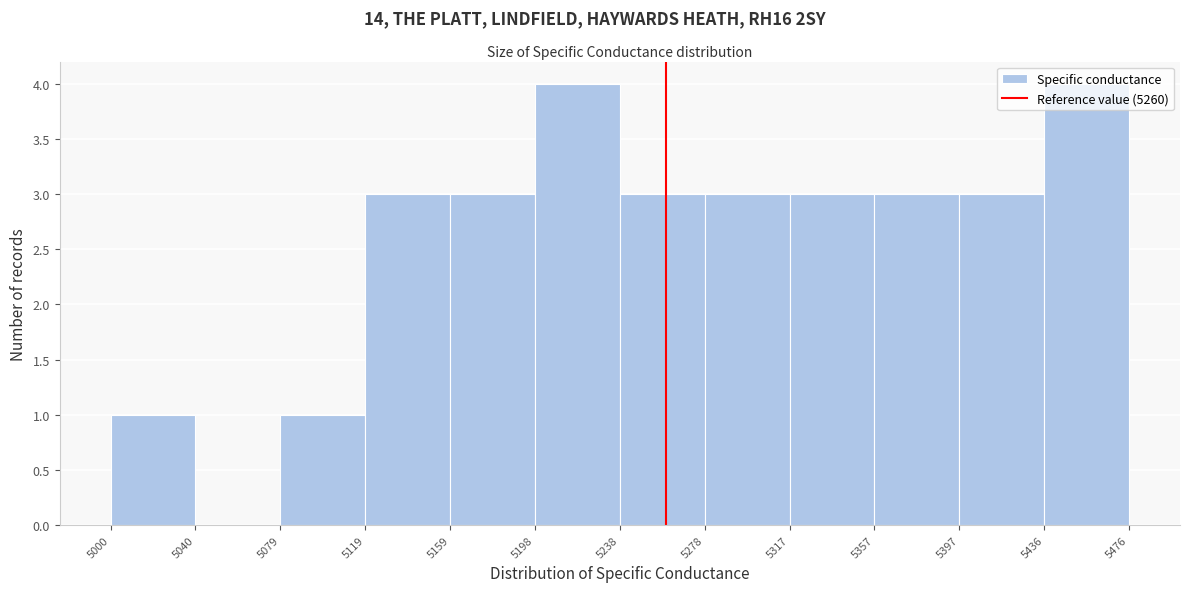

Reading left to right, transcribe this chart: for each bar, give the range it covers on the x-axis and its height. The values are not printed on the chart, so give them approximately, as read against the axis.

5000 to 5040: 1
5040 to 5079: 0
5079 to 5119: 1
5119 to 5159: 3
5159 to 5198: 3
5198 to 5238: 4
5238 to 5278: 3
5278 to 5317: 3
5317 to 5357: 3
5357 to 5397: 3
5397 to 5436: 3
5436 to 5476: 4